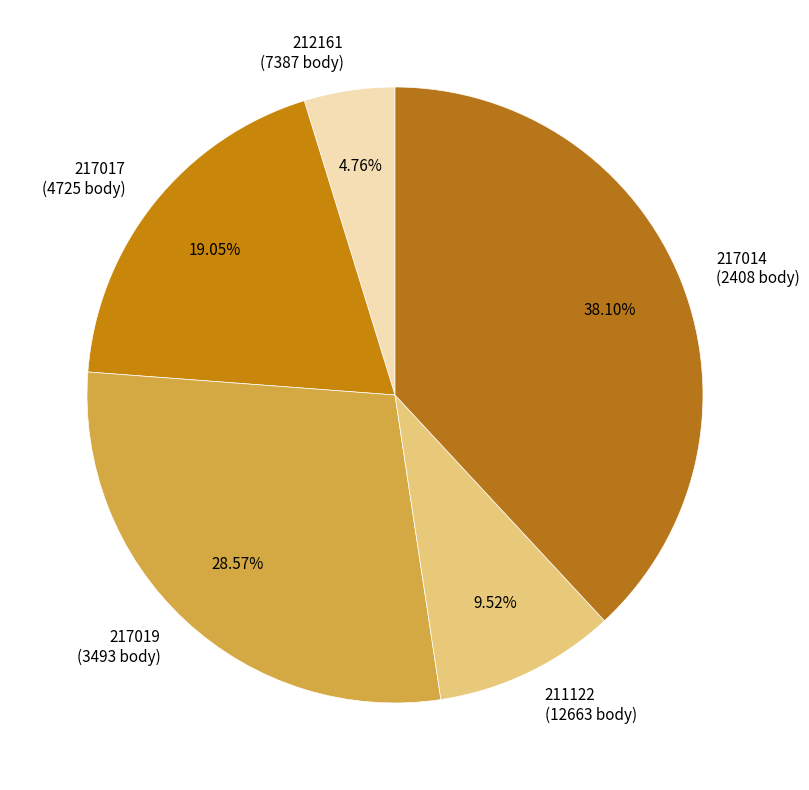

Does 212161 represent more than half of the total?

No